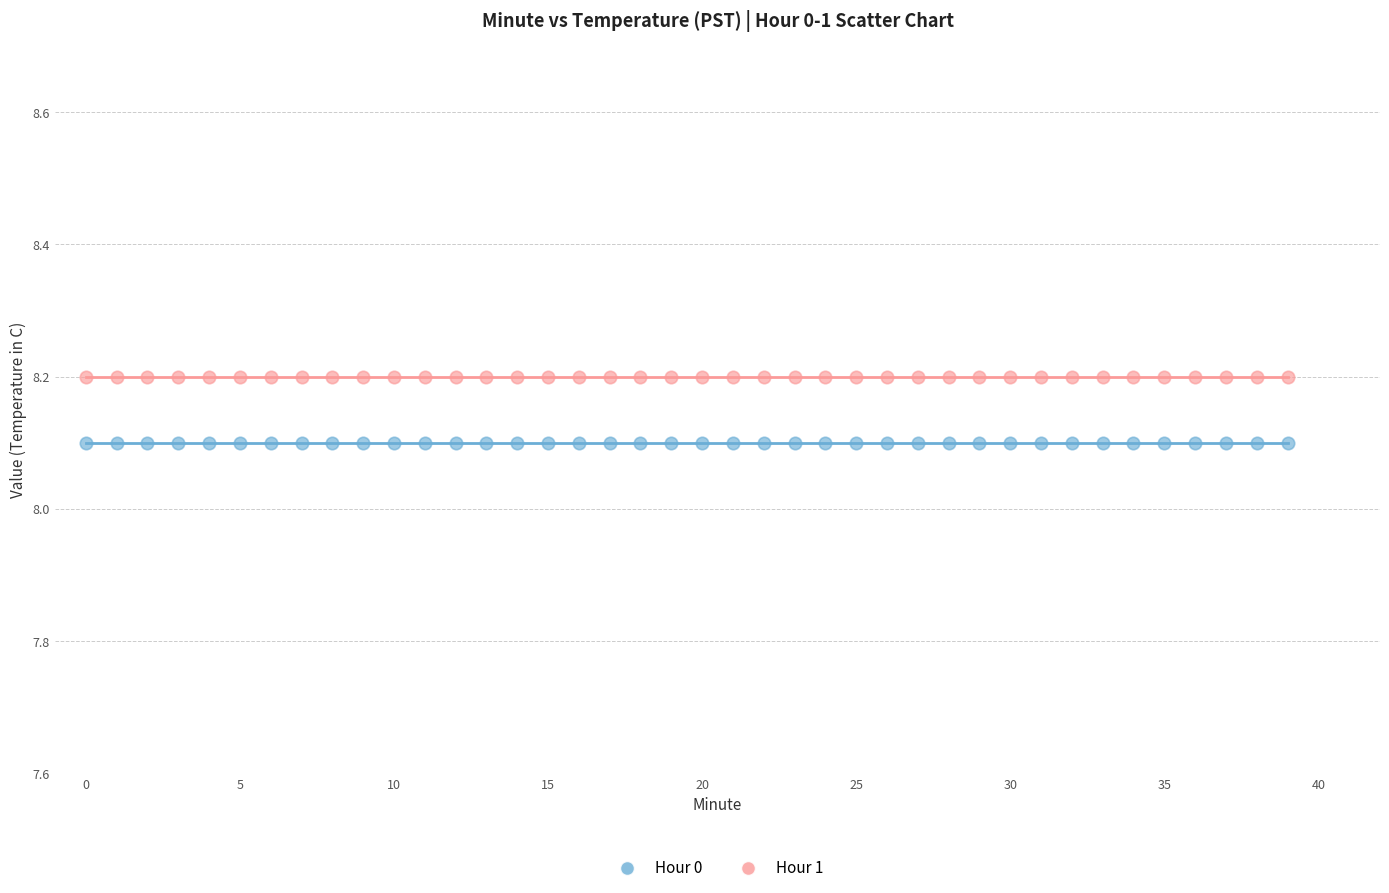

Which series contains the highest Y value?

Hour 1